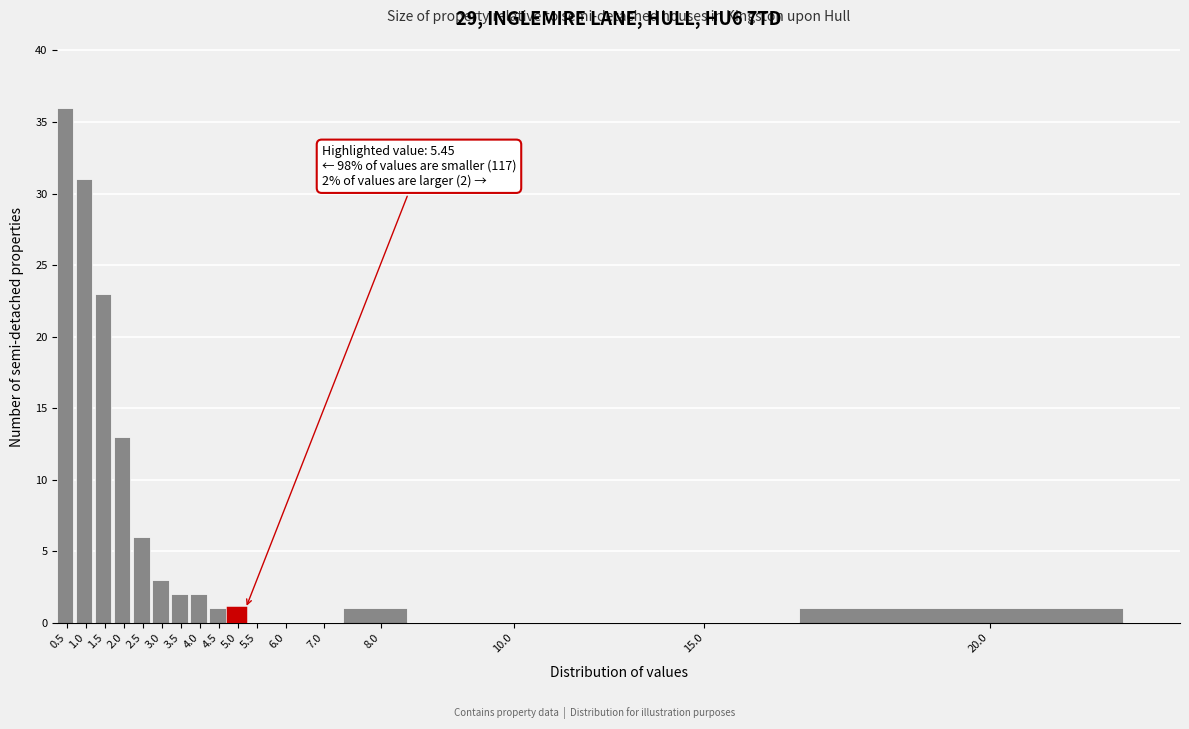

Reading left to right, extract all data points from this chart.

0.5=36	1.0=31	1.5=23	2.0=13	2.5=6	3.0=3	3.5=2	4.0=2	4.5=1	5.0=1	5.5=0	6.0=0	7.0=0	8.0=1	10.0=0	15.0=0	20.0=1